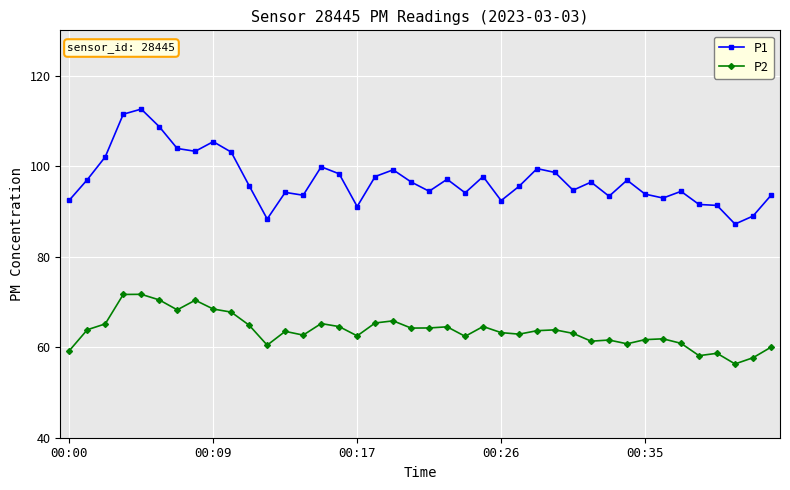

What is the maximum value shown in the chart?

112.6